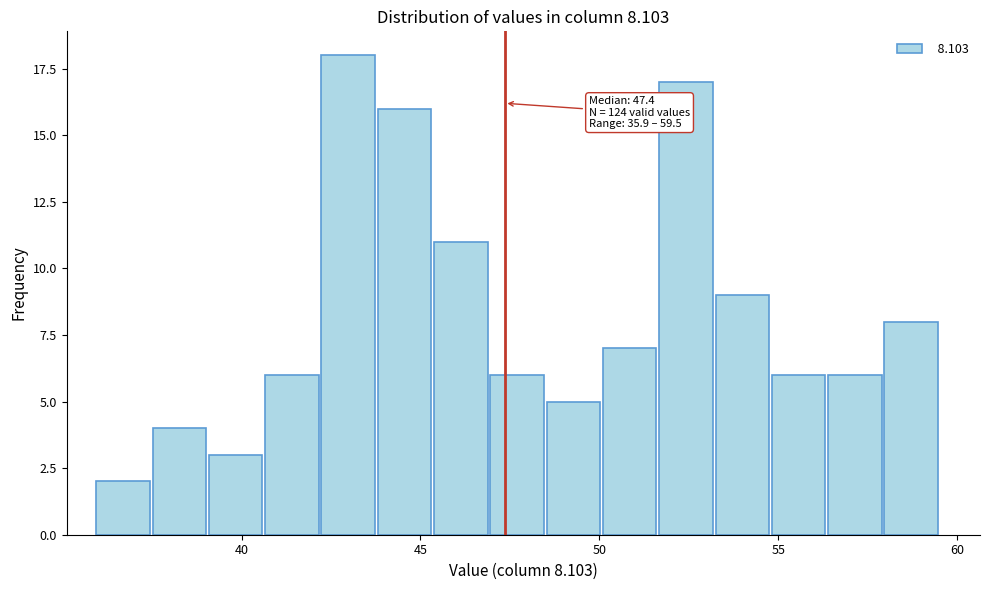

Around what value on the x-axis is the tallest bar? Give the approximate position of its centre, as read against the axis.

43.0